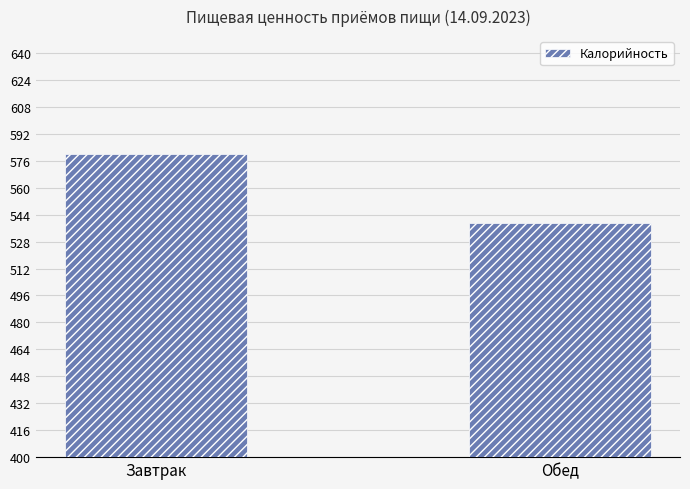

What is the label of the 2nd bar from the left?

Обед